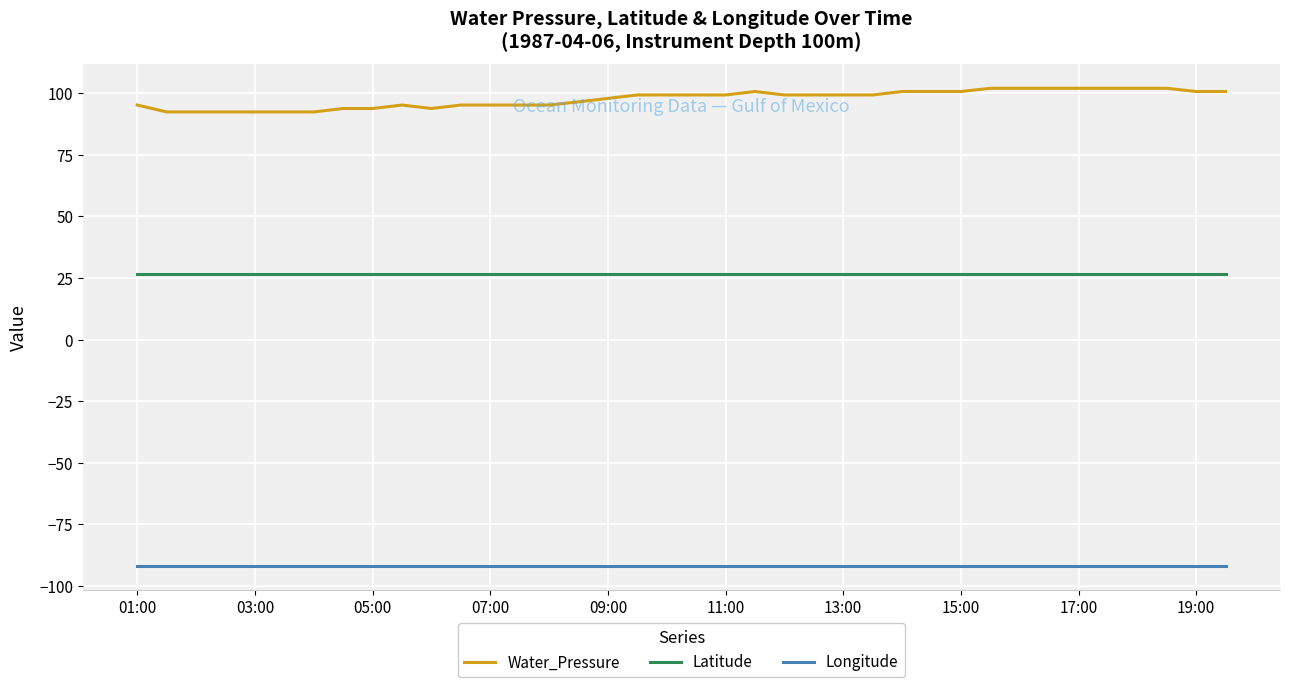

What is the difference between the second highest and minimum values in the Water_Pressure series?

9.6